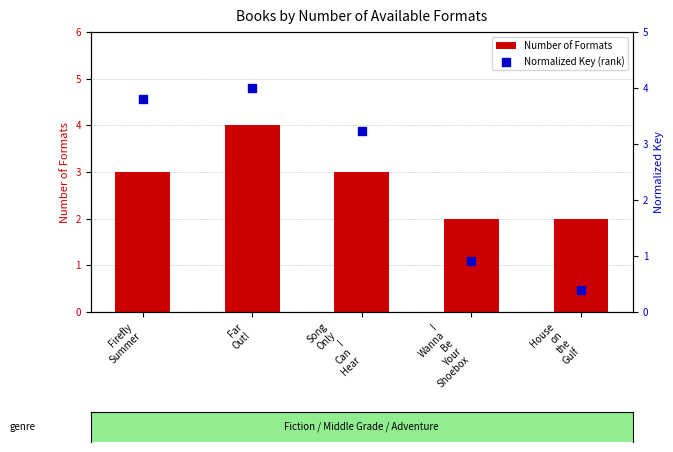

What are all the series names shown in the legend?

Number of Formats, Normalized Key (rank)